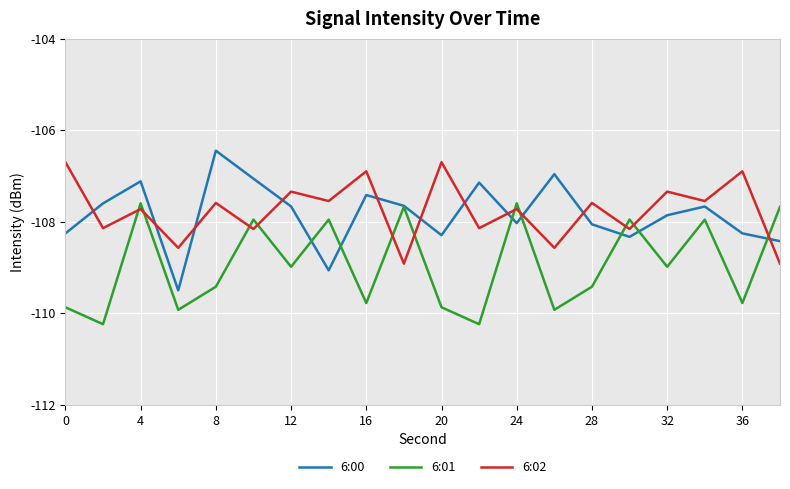

What is the lowest value of the 6:02 series?

-108.9